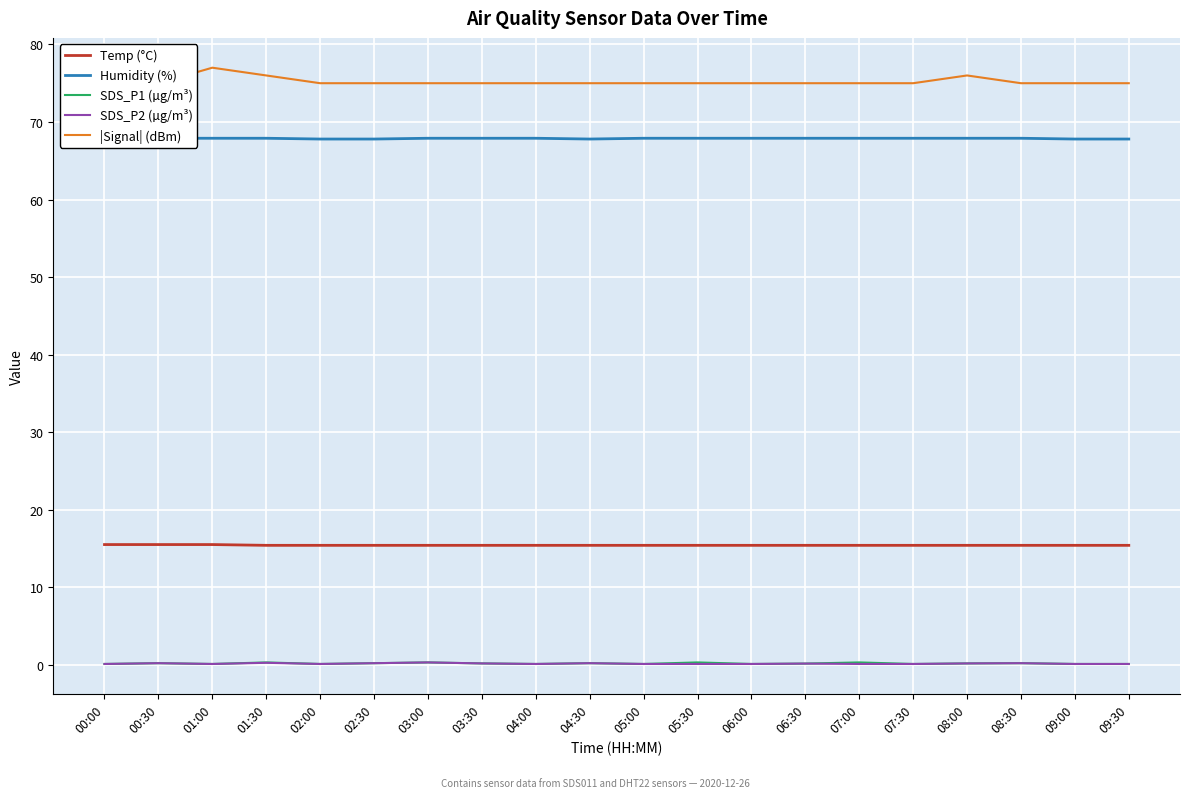

What is the label of the 20th point from the left?

09:30